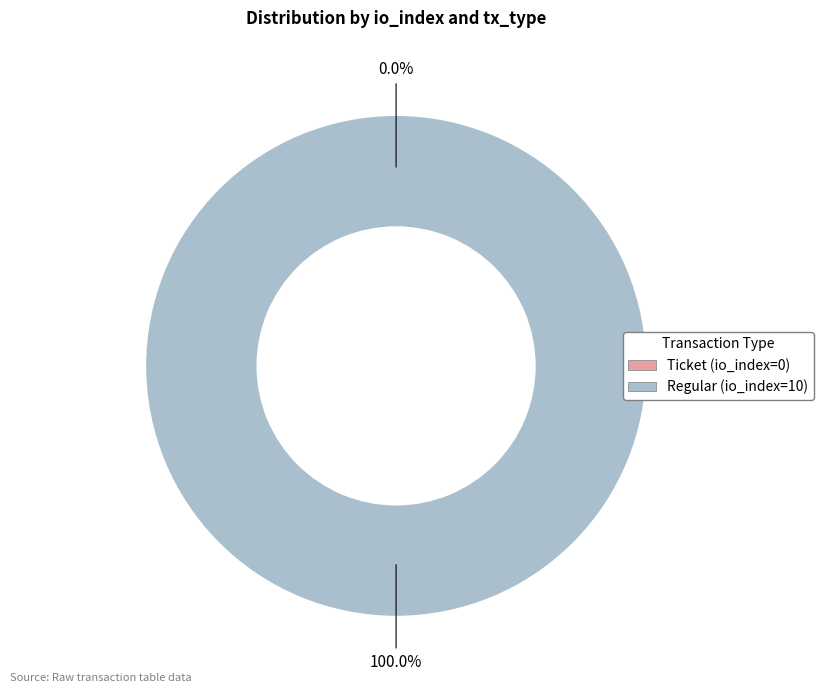

Rank the categories by value from lowest to highest.

Ticket (io_index=0), Regular (io_index=10)